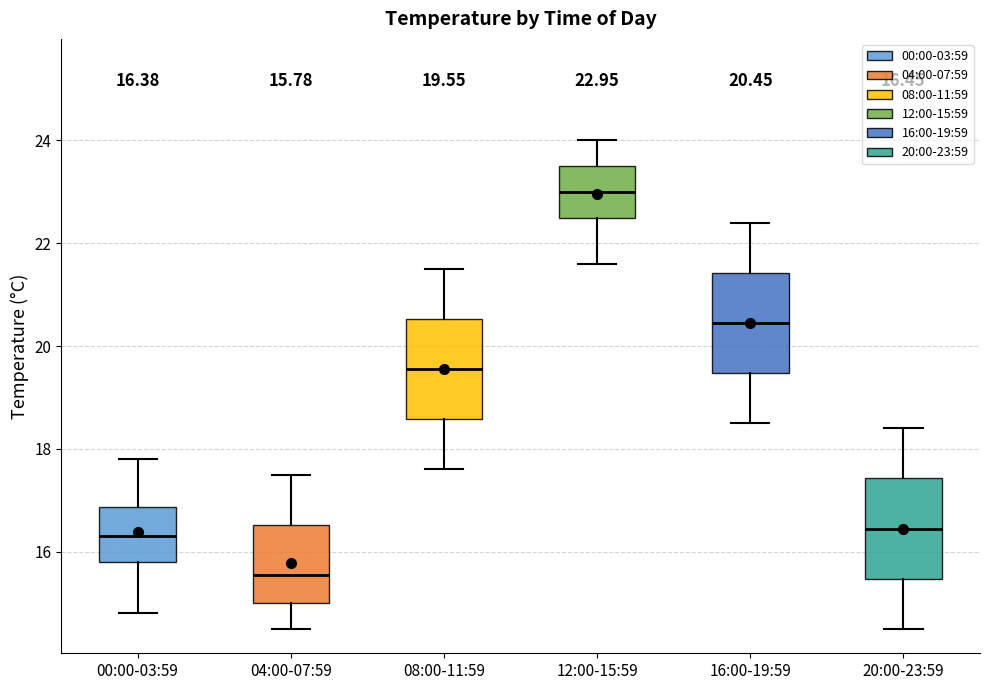

Which box's median line is the lowest?

04:00-07:59